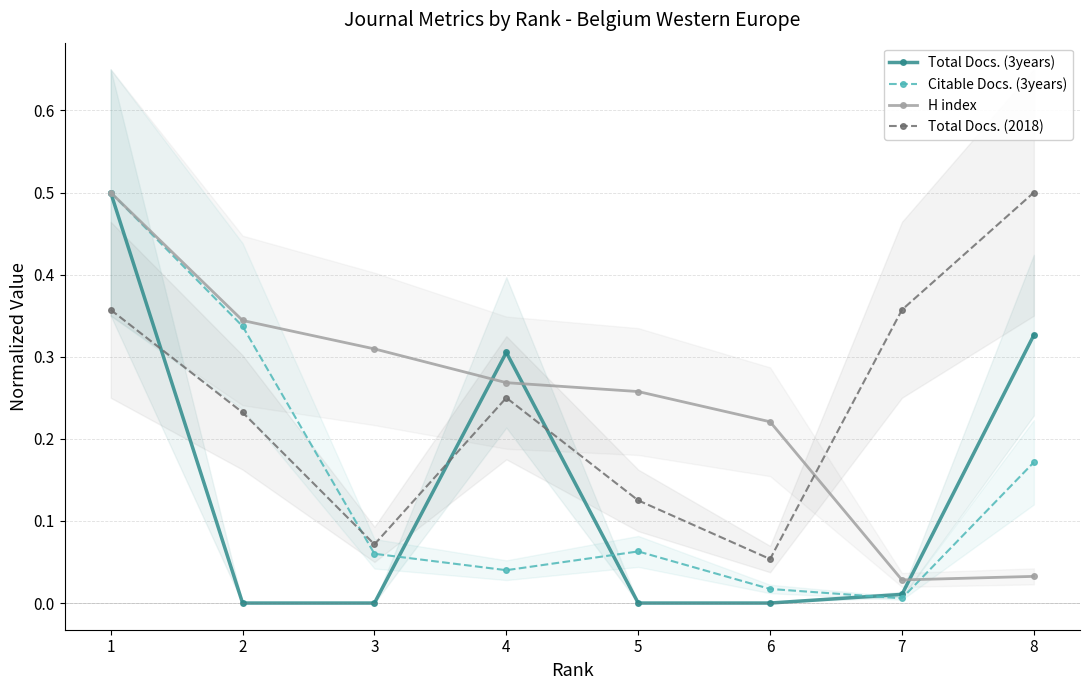

The Total Docs. (3years) series shows 0.2 at 8. True or false?

False